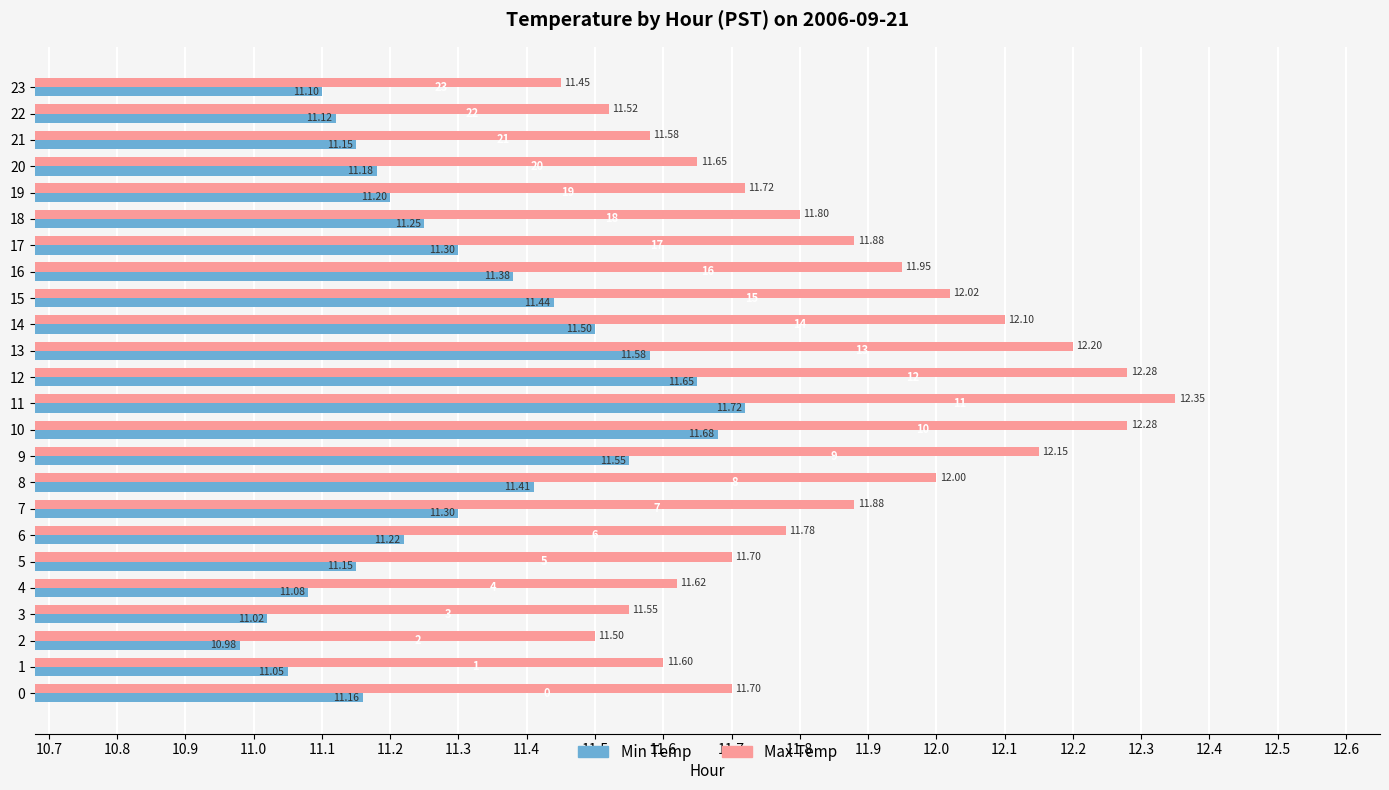

Where is Min Temp nearest to the value 11?

2